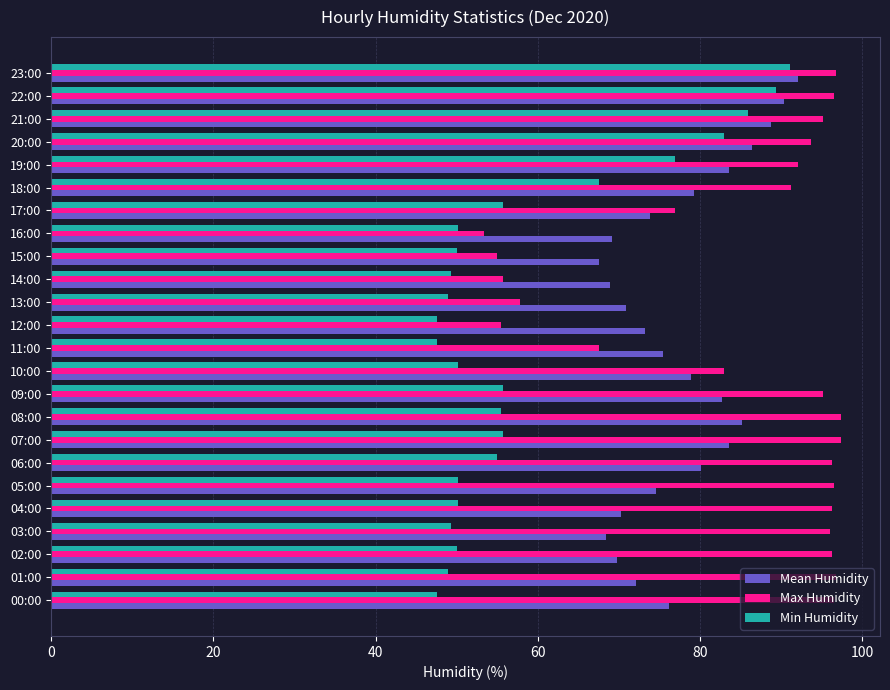

What is the difference between the maximum and minimum values in the Min Humidity series?

43.5